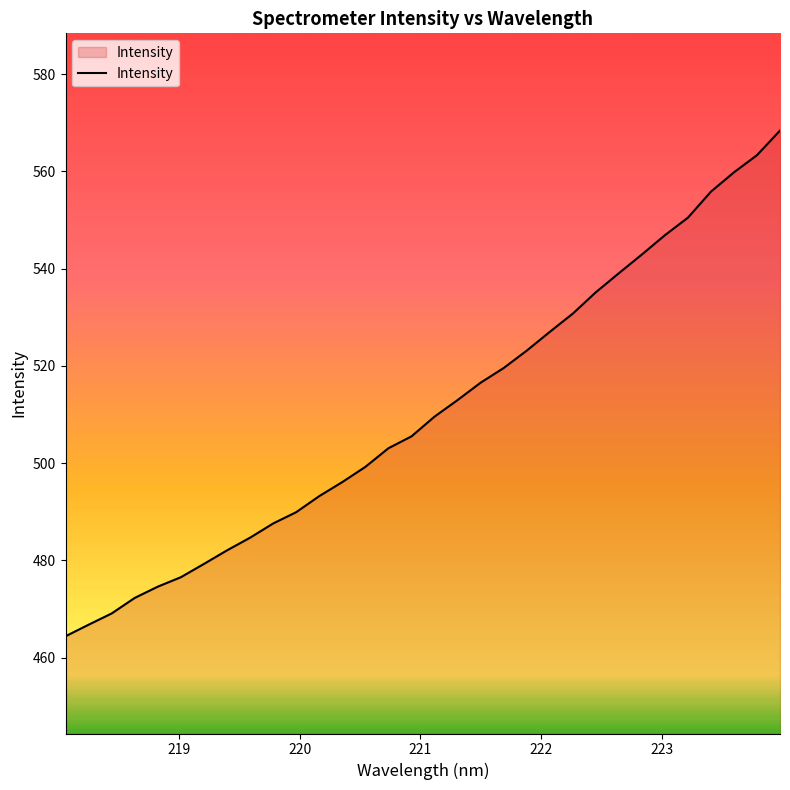

Reading right to left, what are all the values shown in this chart?

568.4	563.3	559.8	555.8	550.5	546.9	542.9	539.0	535.1	530.7	527.0	523.1	519.5	516.5	513.0	509.6	505.5	503.1	499.2	496.1	493.2	489.9	487.6	484.7	482.1	479.3	476.5	474.6	472.3	469.1	466.8	464.4